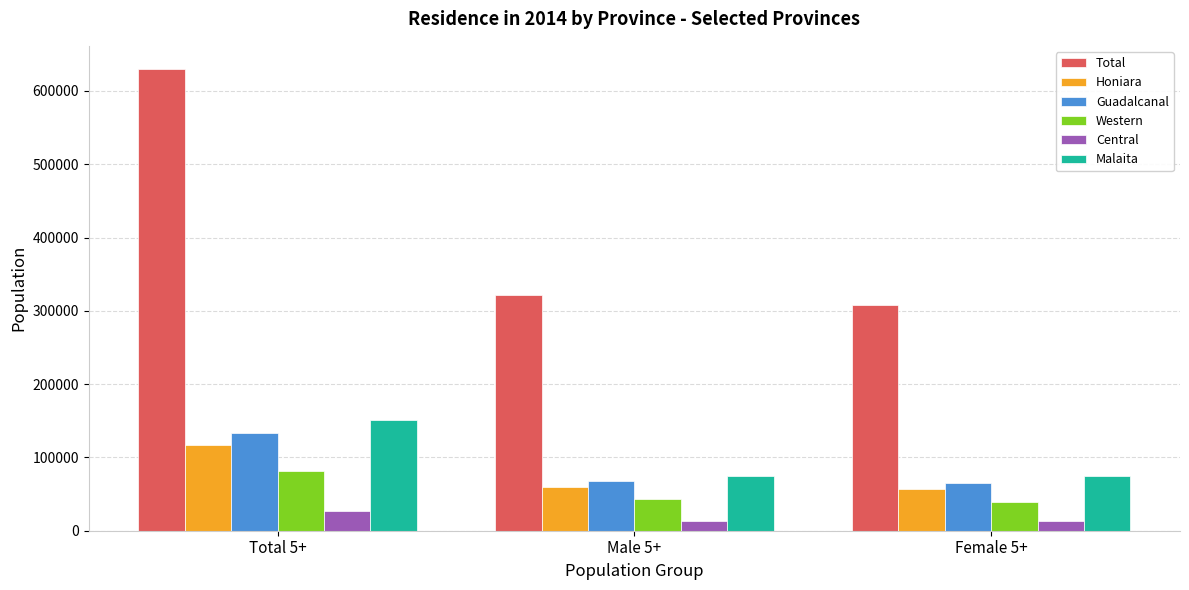

Rank the categories by Total value from lowest to highest.

Female 5+, Male 5+, Total 5+